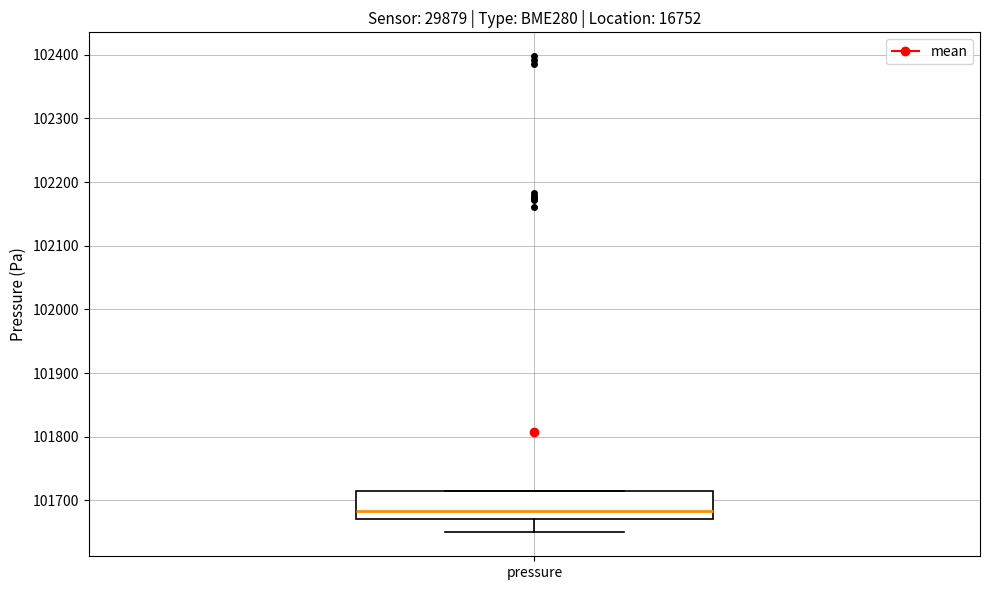

Transcribe this box plot: give where the median line is, the range the box spans, and where the two whiskers end, as read against the y-axis. The values are not printed on the chart, so give them approximately, as read against the axis.

median 101680, box 101670 to 101710, whiskers 101650 to 101710